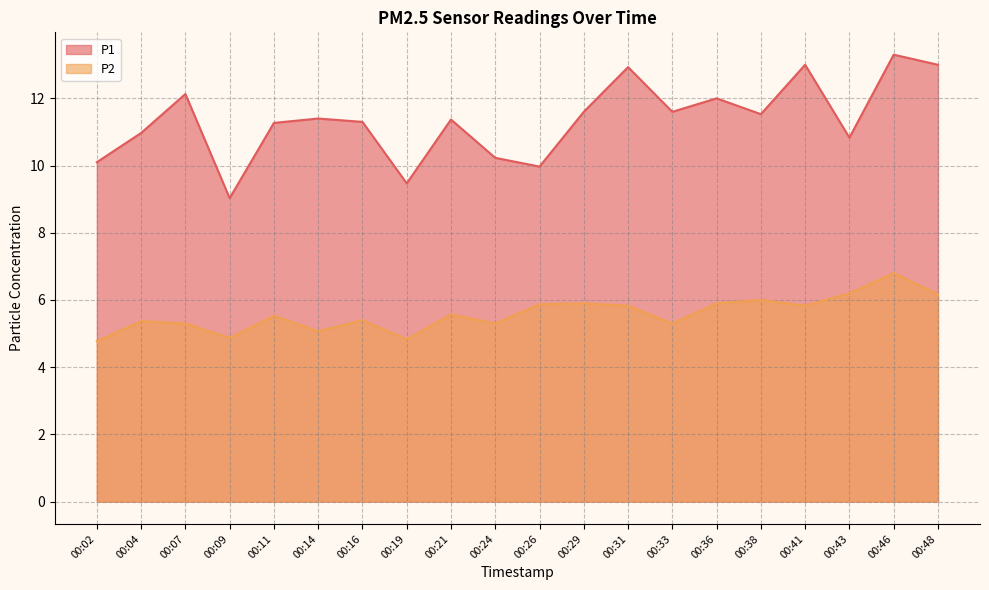

Between 00:31 and 00:11, which is larger?

00:31